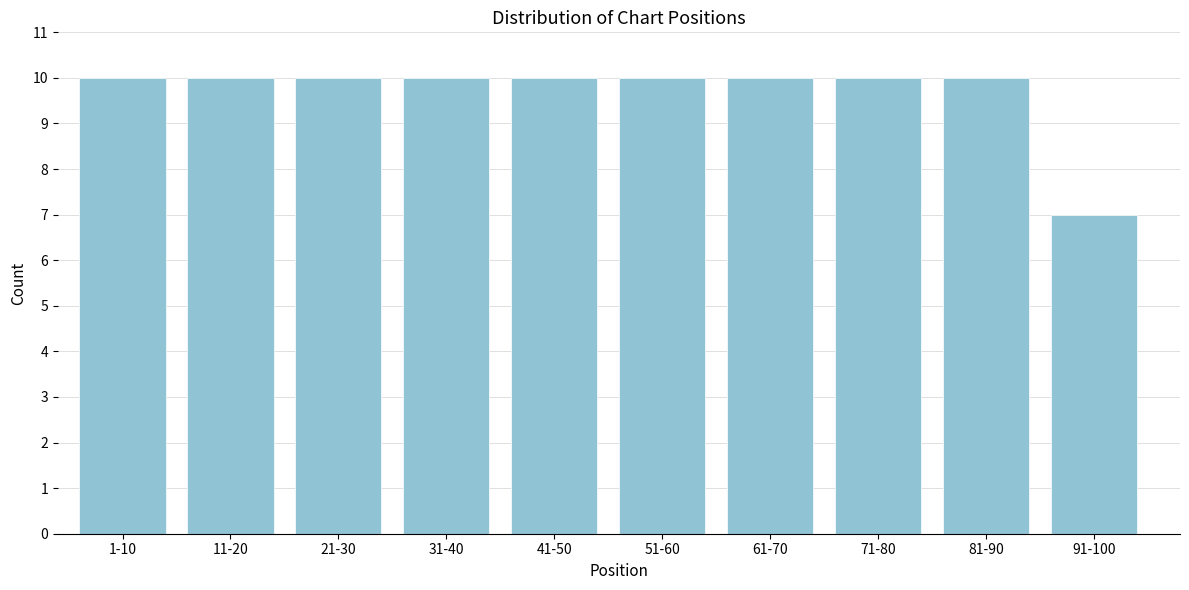

Reading left to right, extract all data points from this chart.

1-10=10	11-20=10	21-30=10	31-40=10	41-50=10	51-60=10	61-70=10	71-80=10	81-90=10	91-100=7